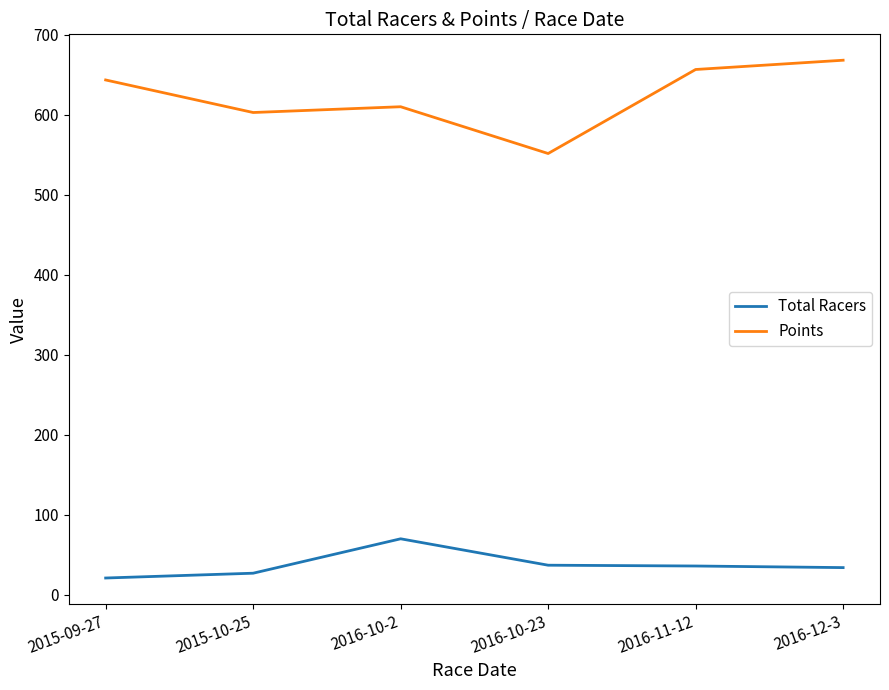

True or false: Points has more than 0 points higher than both neighbors.

True